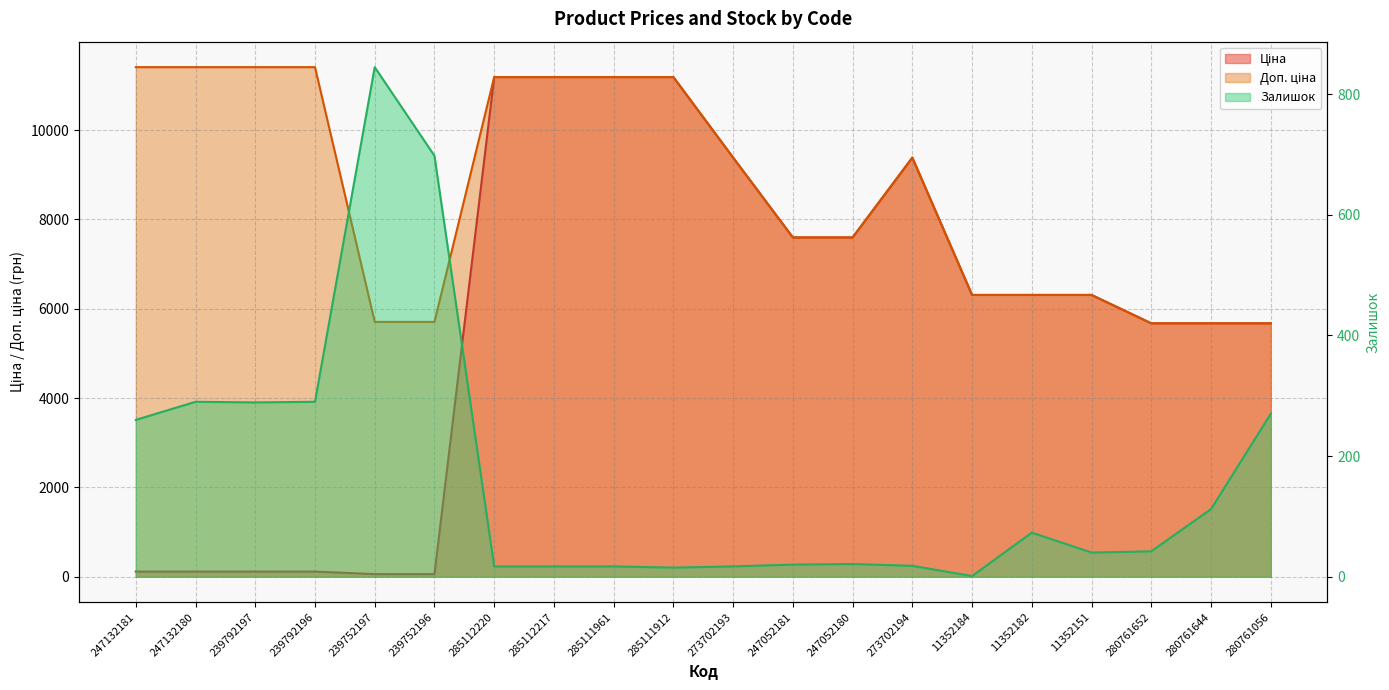

Which category has the lowest value in the Доп. ціна series?

280761652